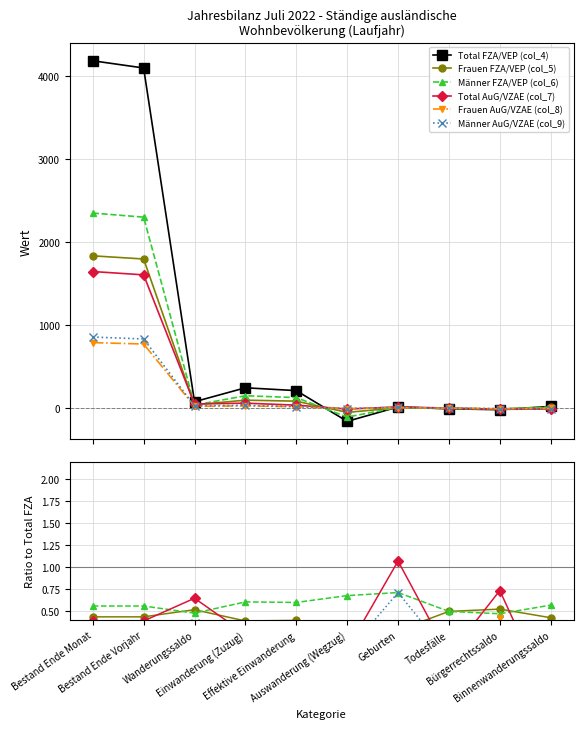

What is the label of the 8th point from the right?

Wanderungssaldo